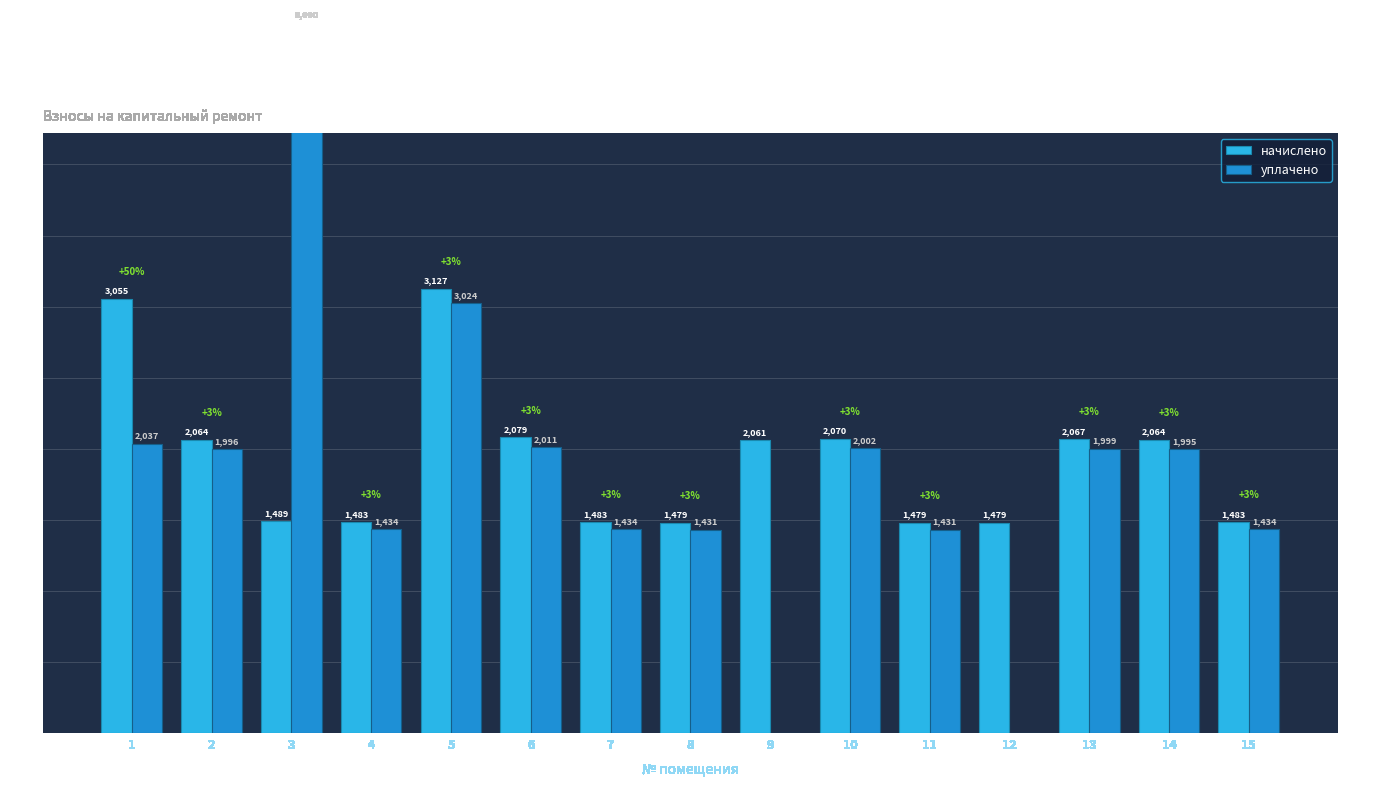

At which label is уплачено closest to 2500?

1